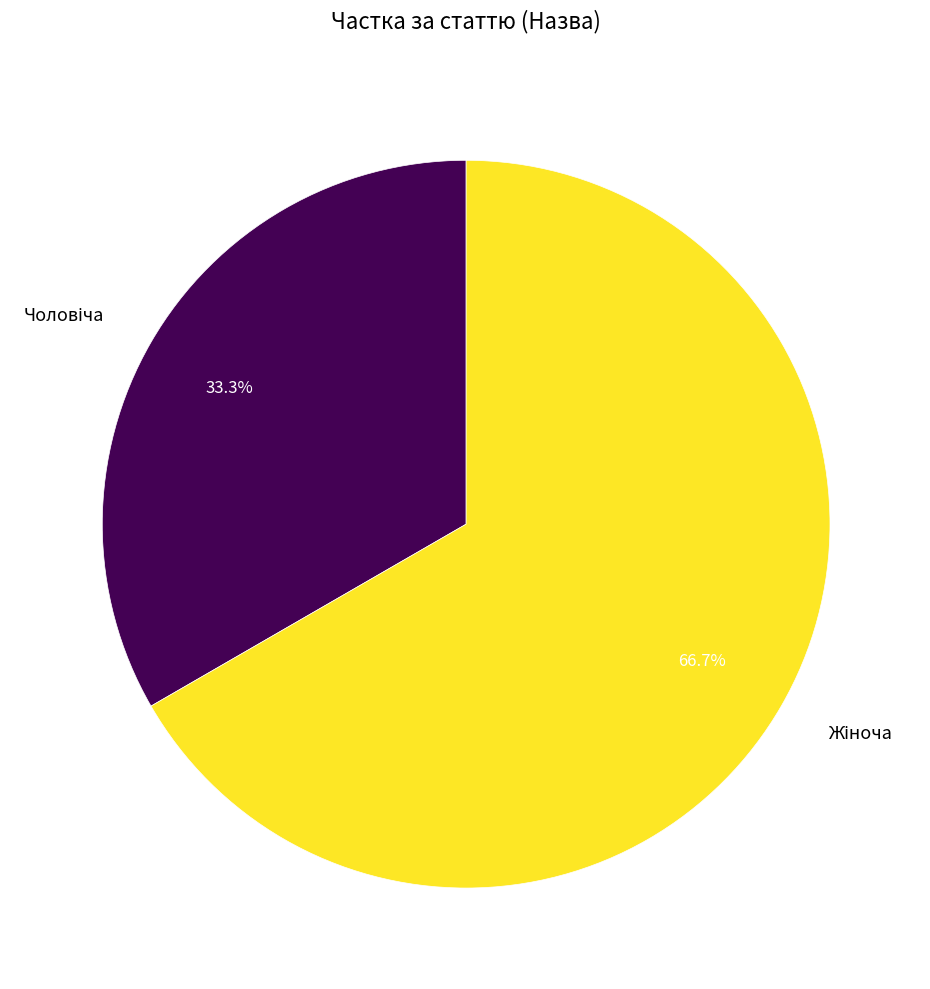

Is there a majority slice in this chart?

Yes